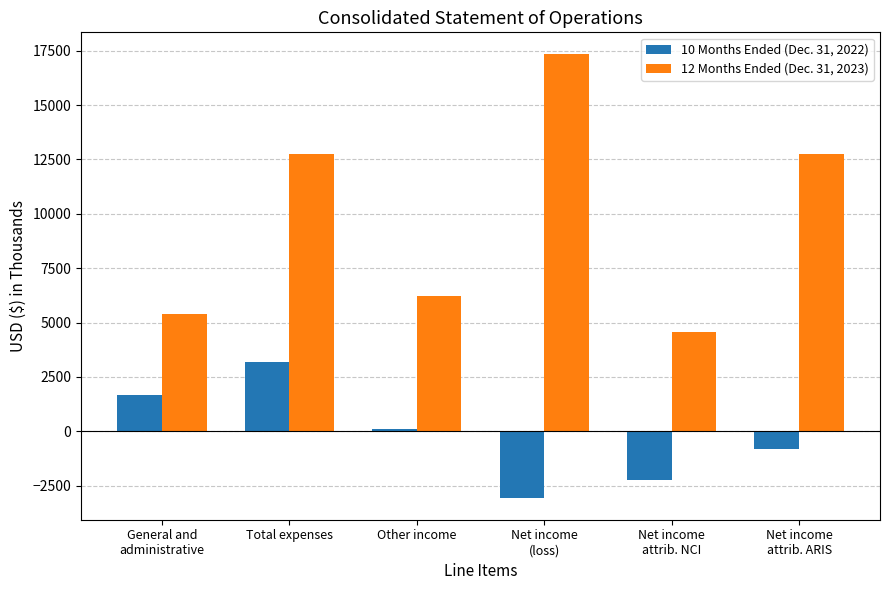

Which series has the widest spread of values?

12 Months Ended (Dec. 31, 2023)